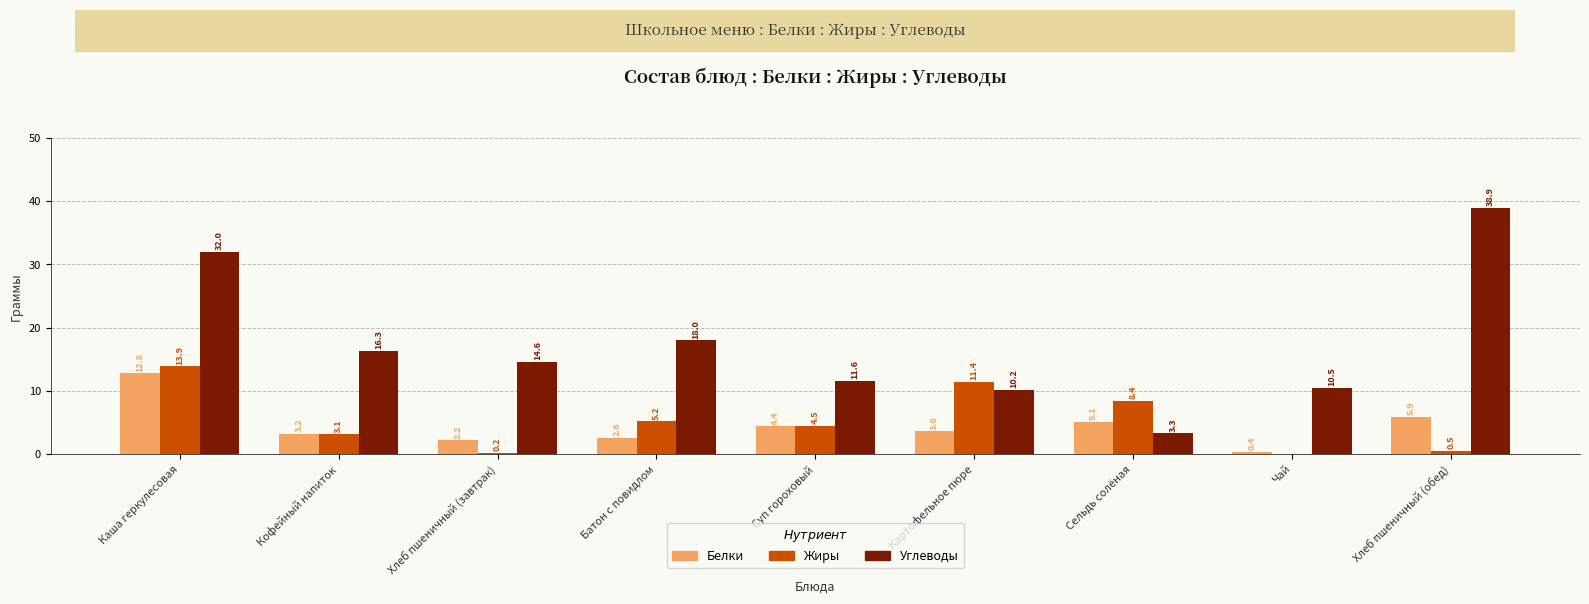

What is the sum of the Белки values at Картофельное пюре and Батон с повидлом?

6.2